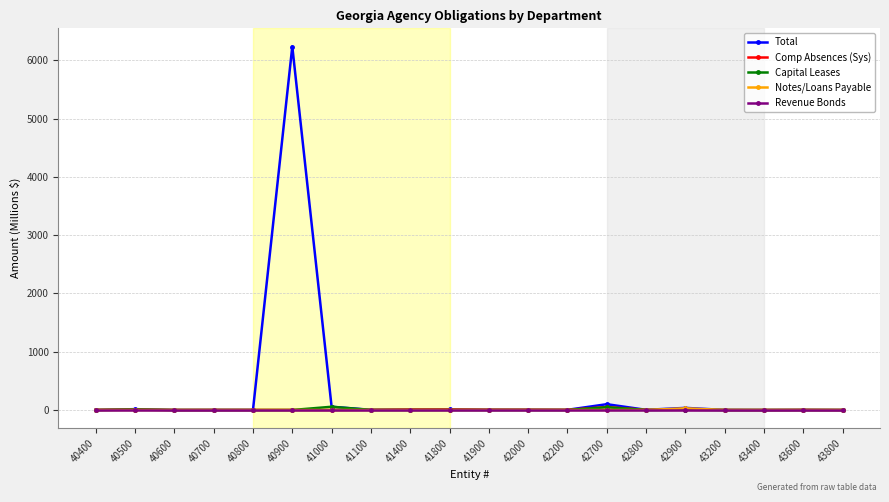

The value of Notes/Loans Payable at 41800 is 0.0. True or false?

True